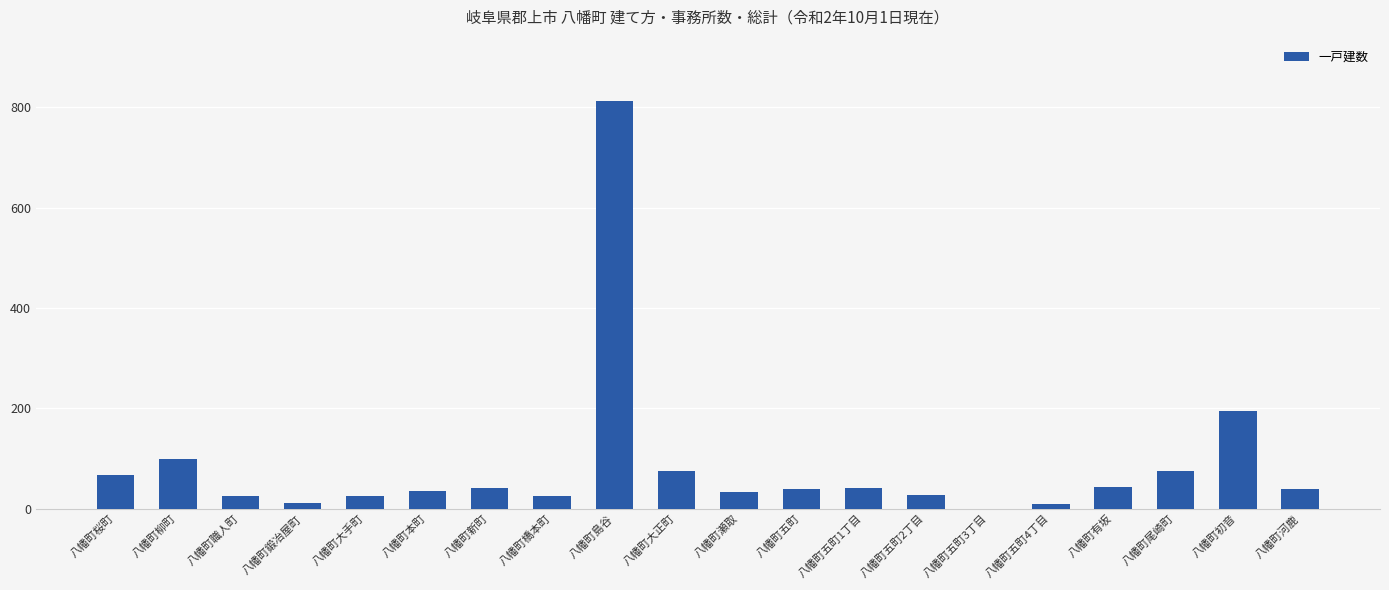

Which has a higher value, 八幡町職人町 or 八幡町島谷?

八幡町島谷